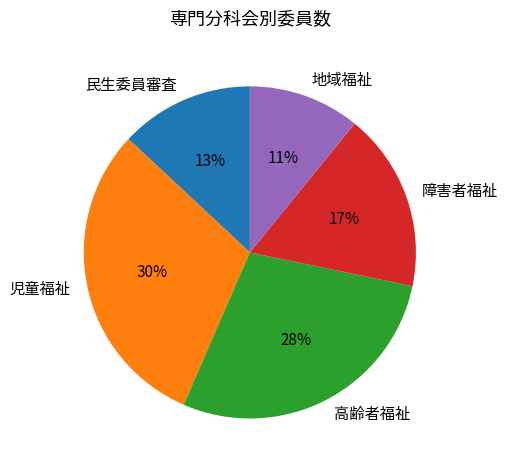

Do 児童福祉 and 障害者福祉 together represent more than half of the pie?

No